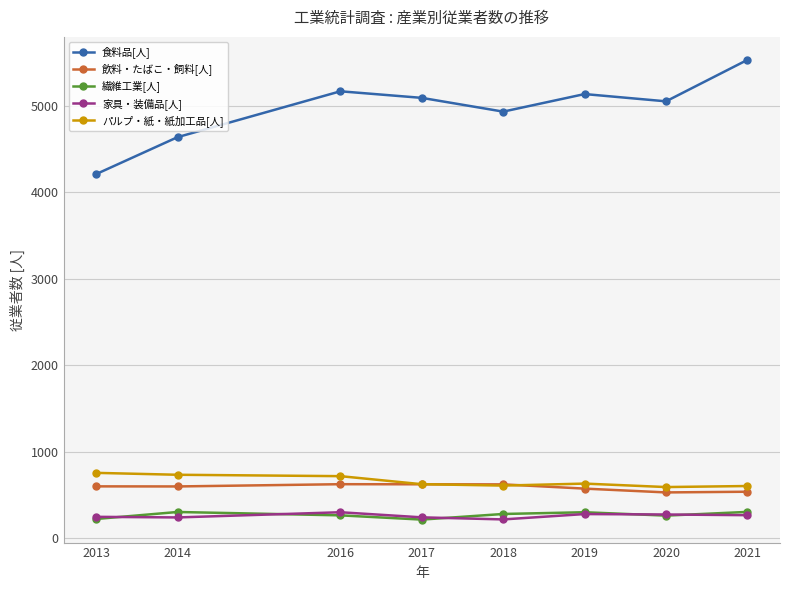

Read the 家具・装備品[人] value at 2020, to the nearest 5.

275